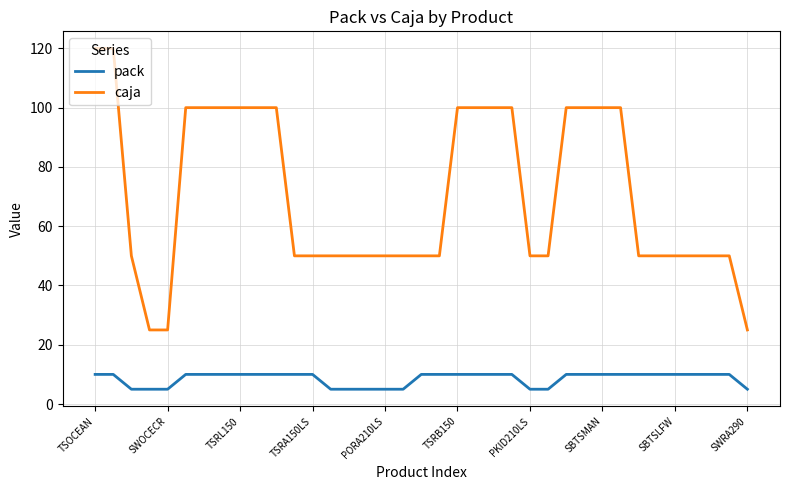

Which series has the largest total across all categories?

caja